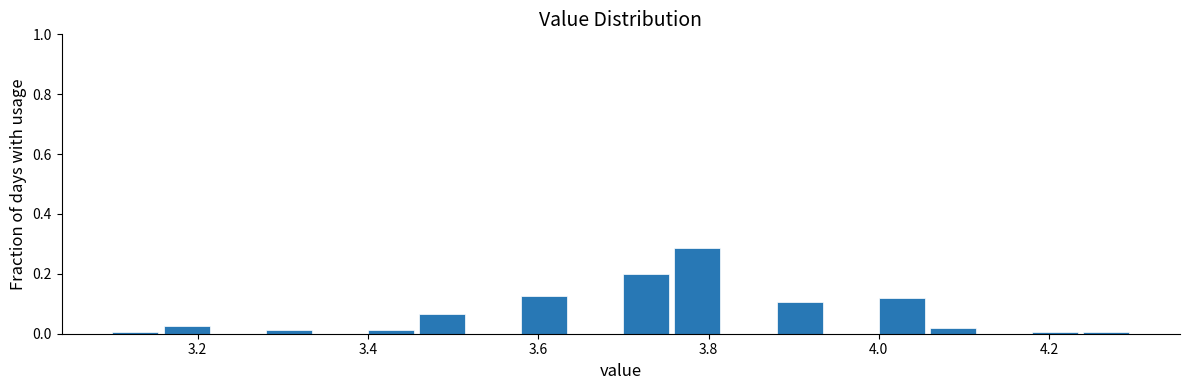

Read against the x-axis, roughly where is the centre of the tallest bar?

3.78